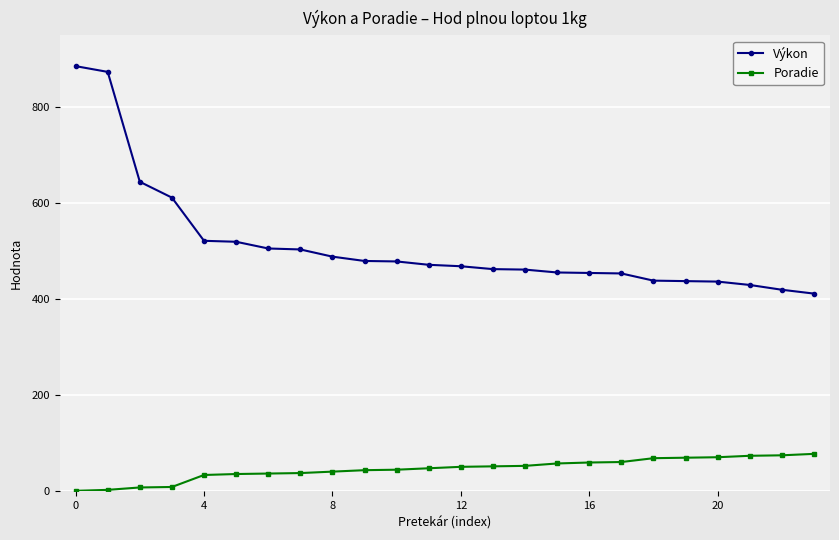

Rank the series by their average value, from highest to lowest.

Výkon, Poradie